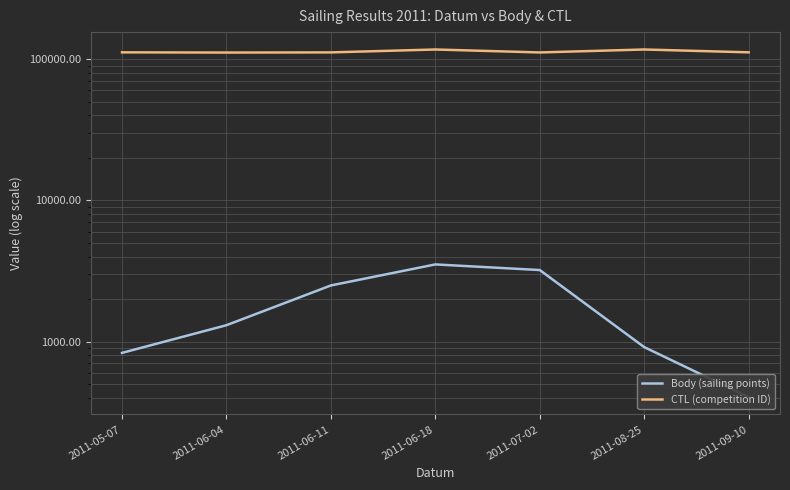

True or false: CTL (competition ID) and Body (sailing points) cross at least once.

False